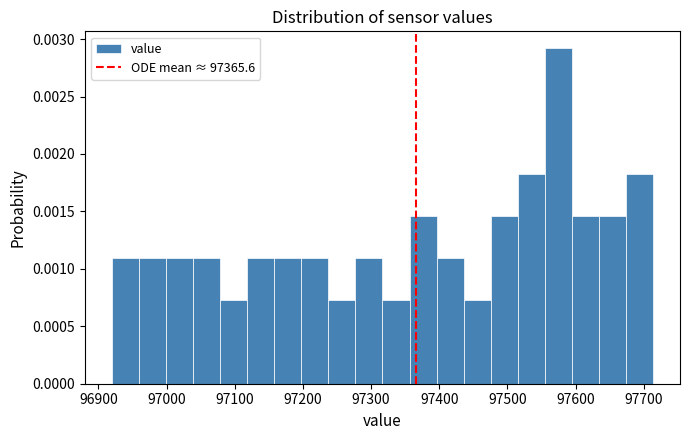

Read against the x-axis, roughly where is the centre of the tallest bar?

97570